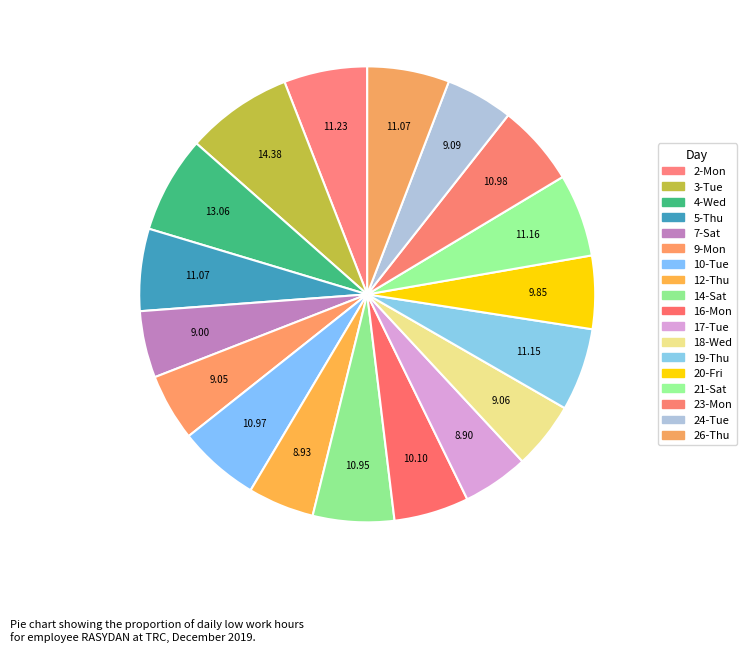

What is the ratio of the value at 19-Thu to the value at 4-Wed?

0.9